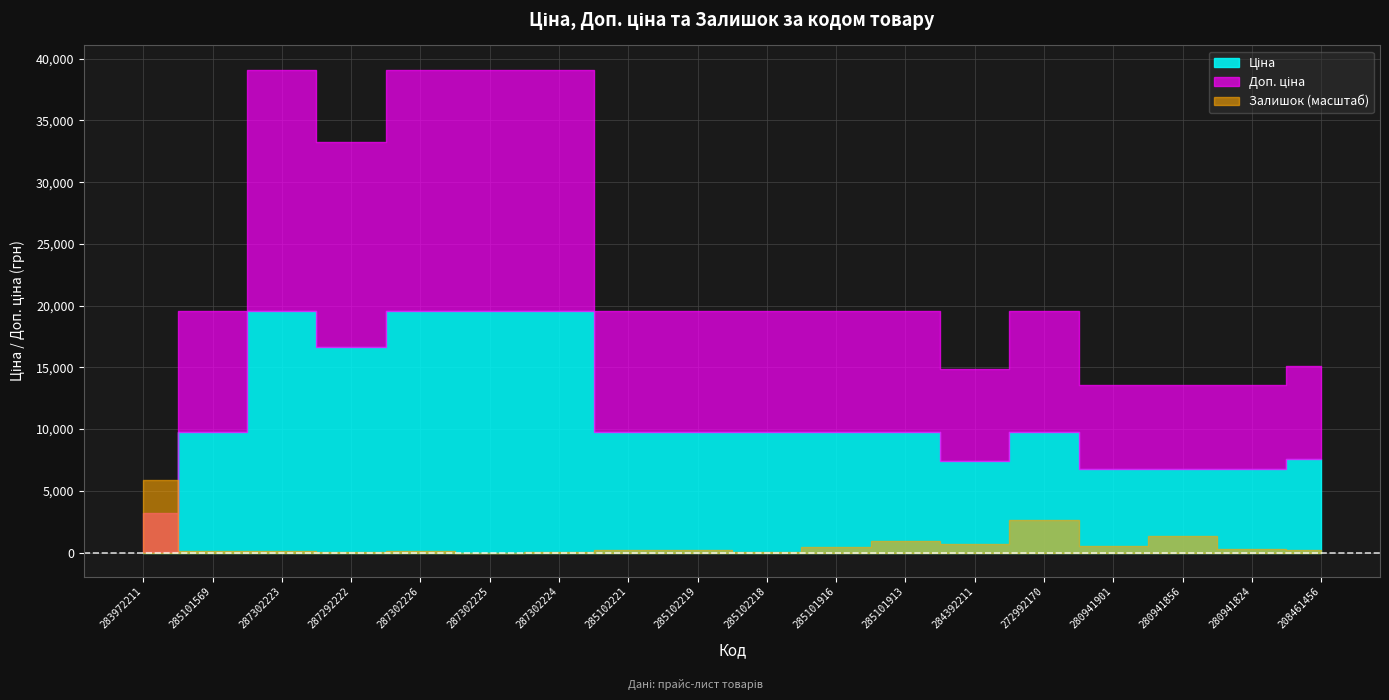

At how many categories does at least one series exceed 2437?

18